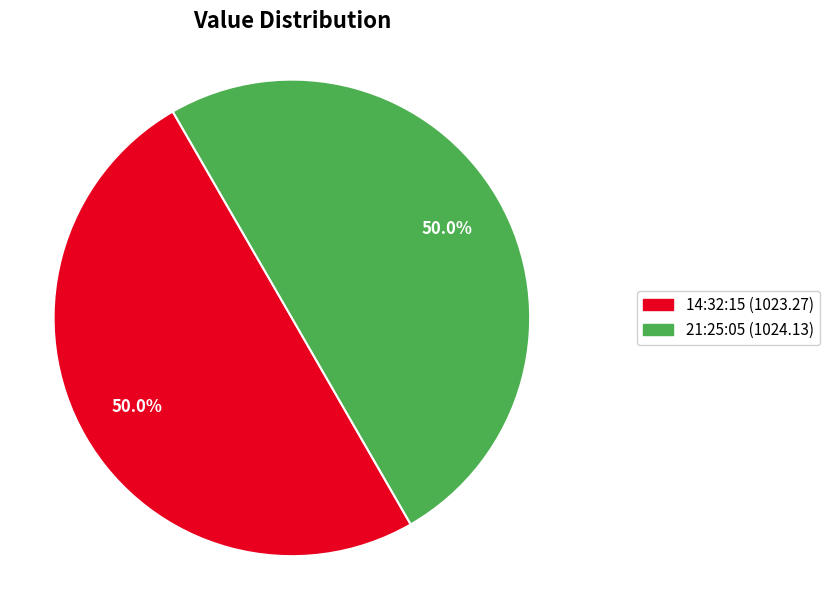

How many slices are in this pie chart?

2